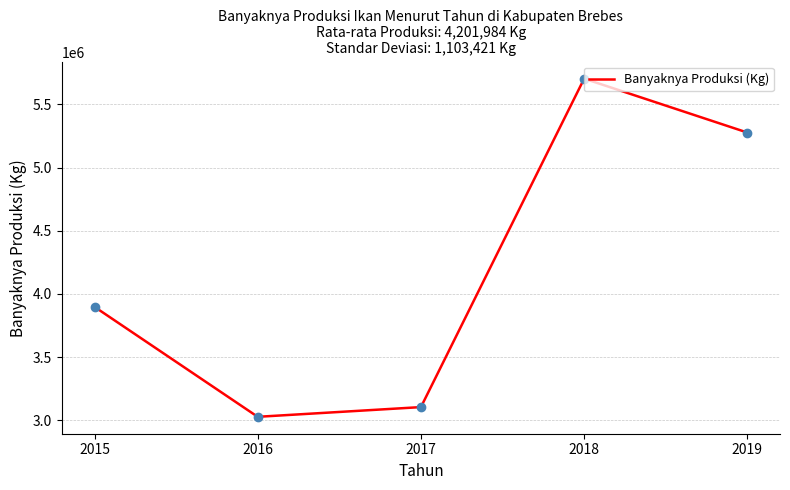

What is the change in value from 2015 to 2017?

-793293